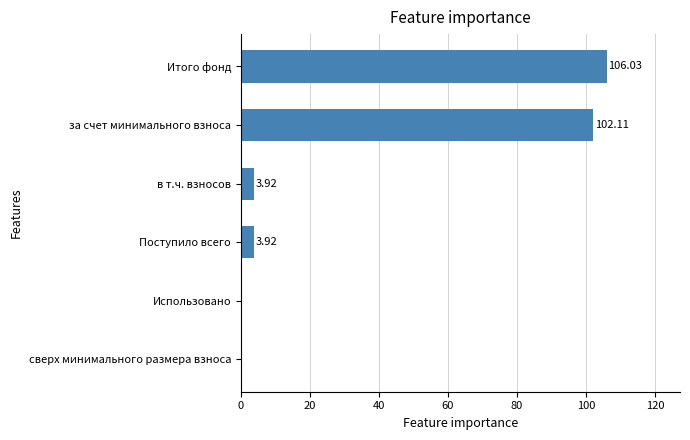

Which category has the highest value across all series?

Итого фонд